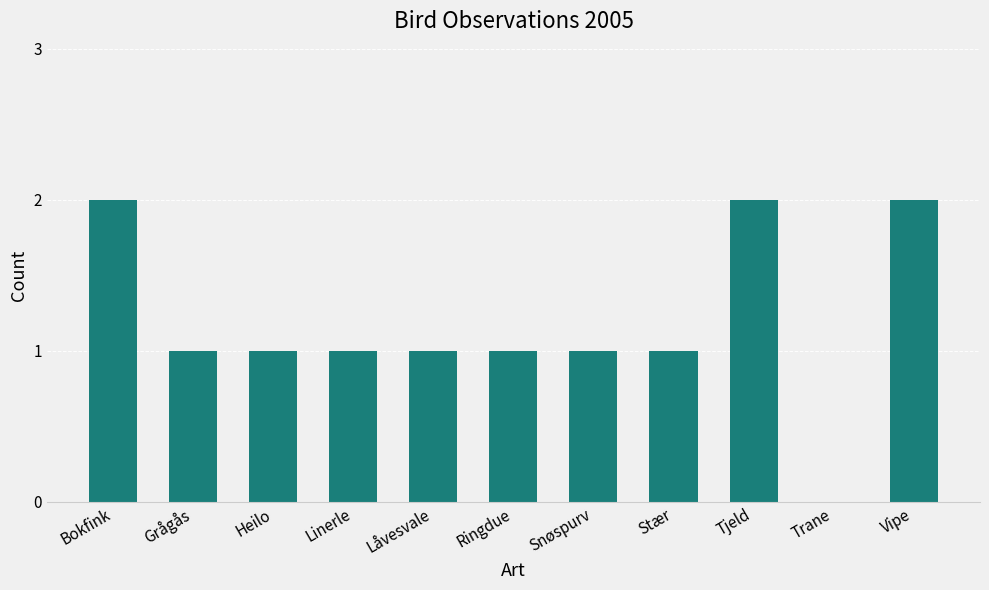

Reading right to left, what are all the values shown in this chart?

2	0	2	1	1	1	1	1	1	1	2